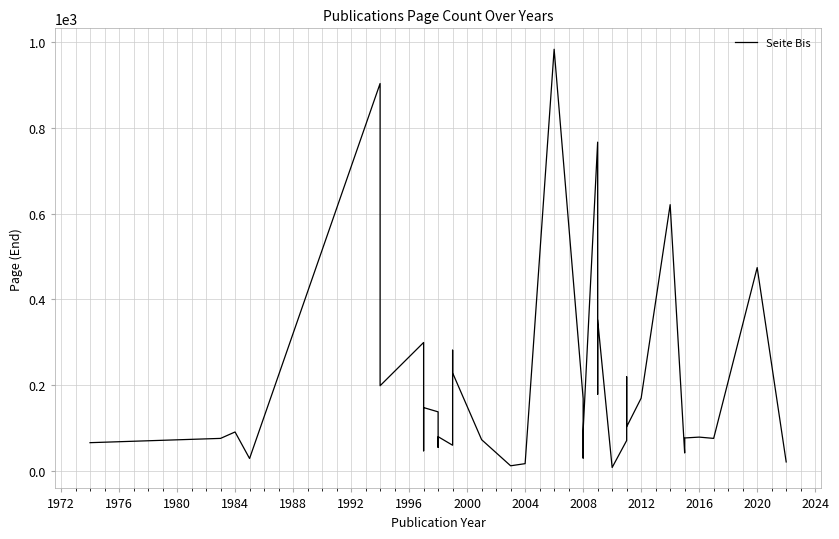

Is this an area chart (filled region under the line)?

No